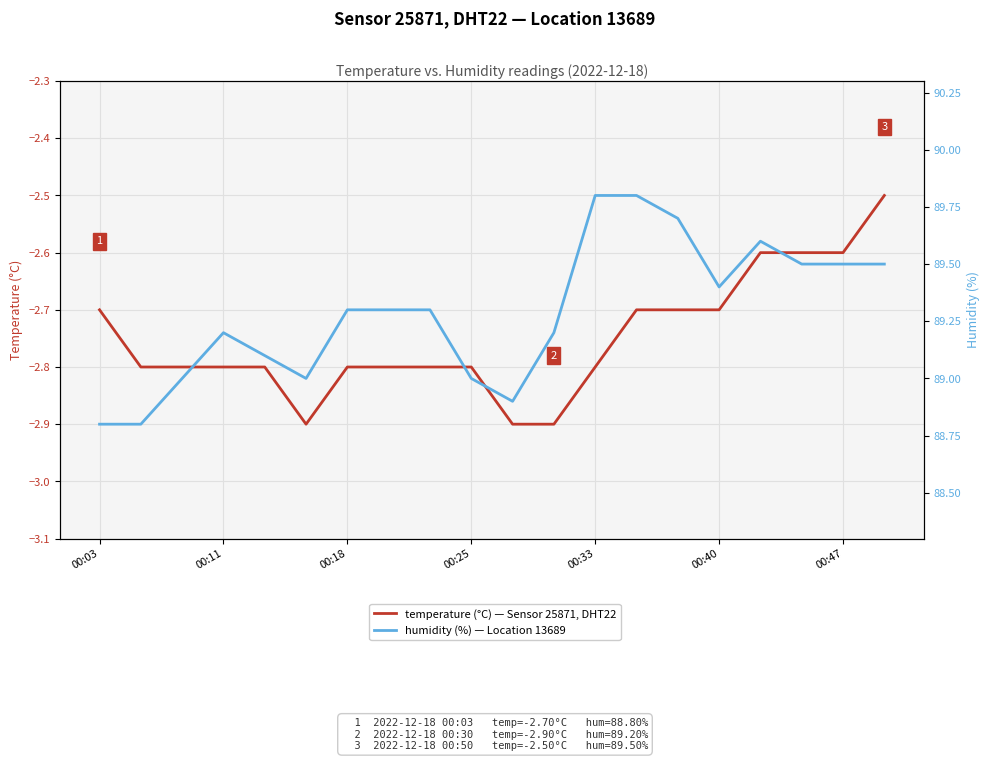

What is the approximate value of humidity at 16?

89.6